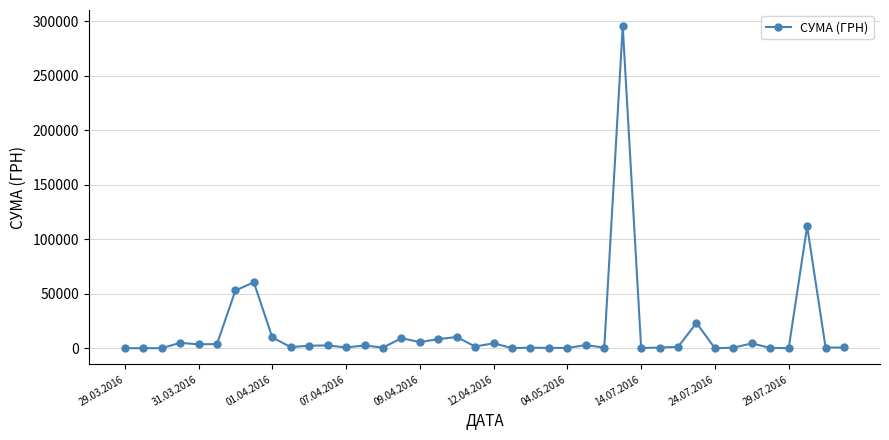

What is the maximum value shown in the chart?

295638.6